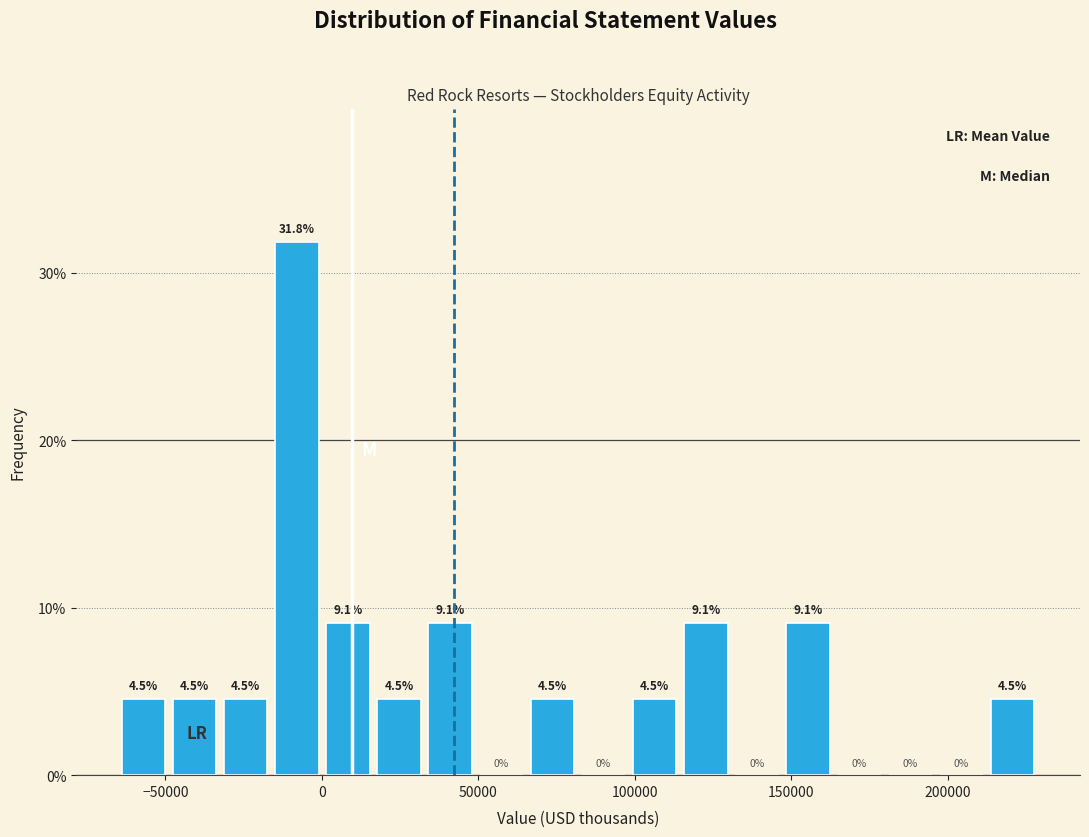

Read against the x-axis, roughly where is the centre of the tallest bar?

-10000